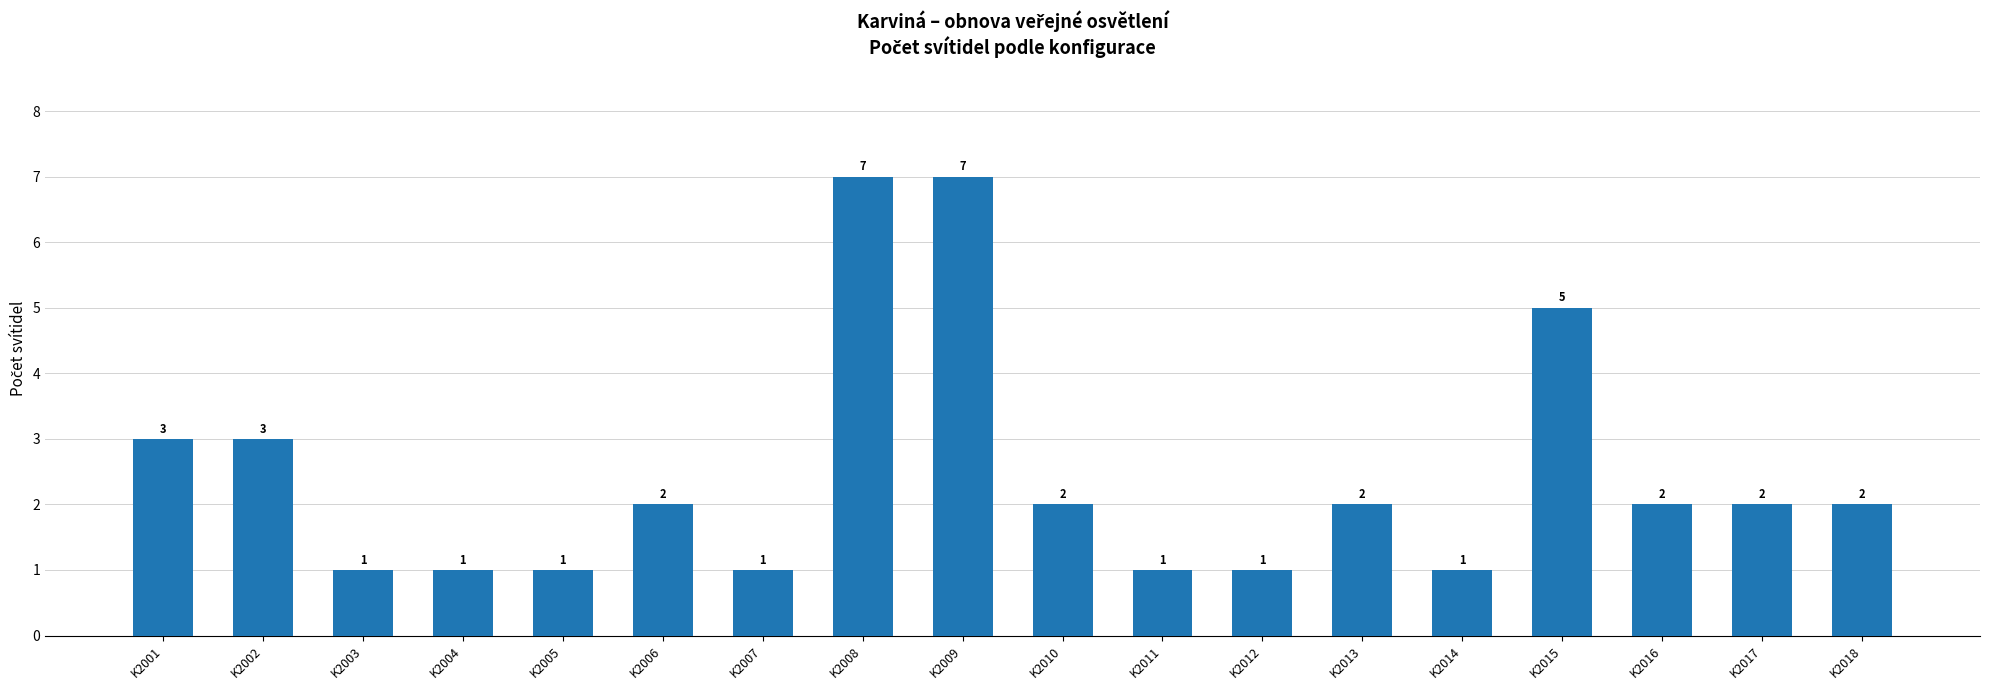

True or false: the data shows 8 at K2015.

False